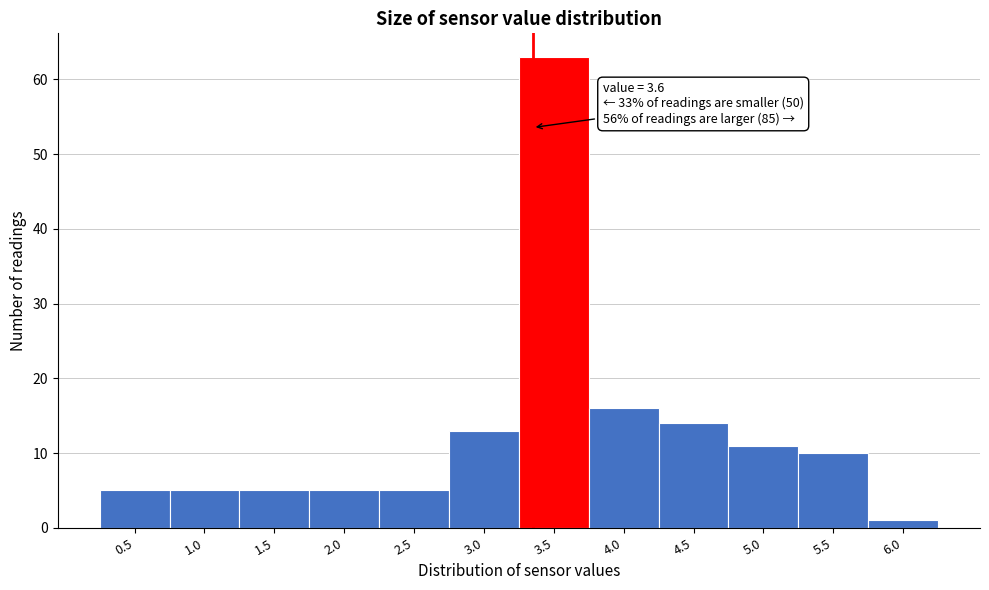

Reading left to right, transcribe all the data shown in this chart.

5	5	5	5	5	13	63	16	14	11	10	1